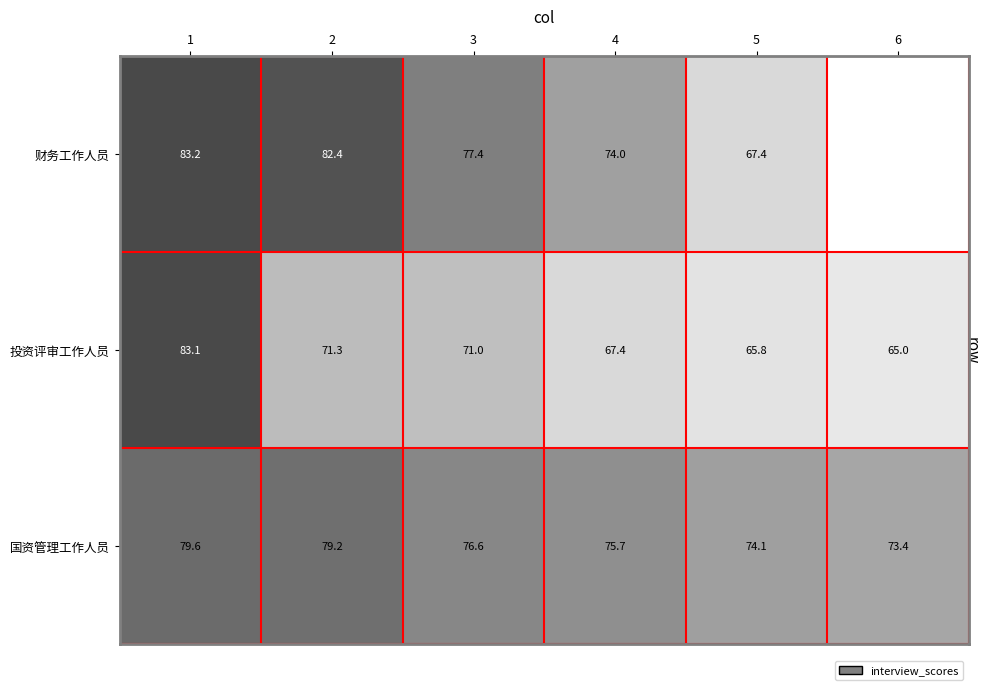

The 投资评审工作人员 series shows 13.5 at 5. True or false?

False